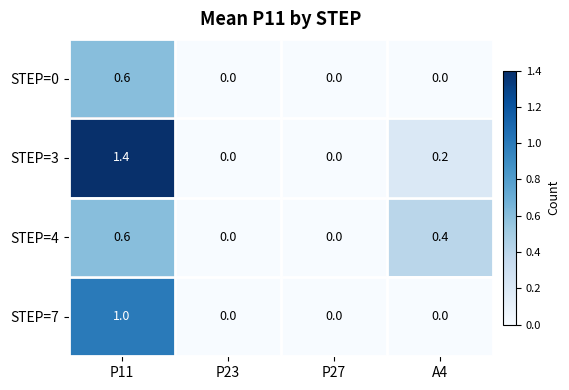

How many data points does each series have?

4